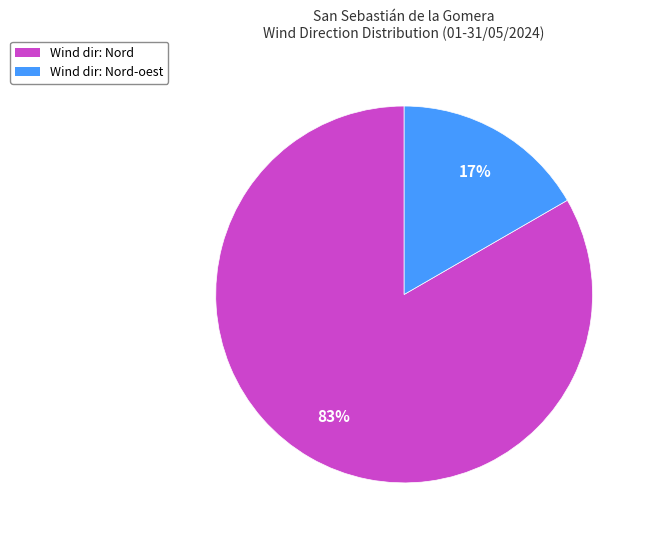

To the nearest percent, what portion does Wind dir: Nord represent?

83%